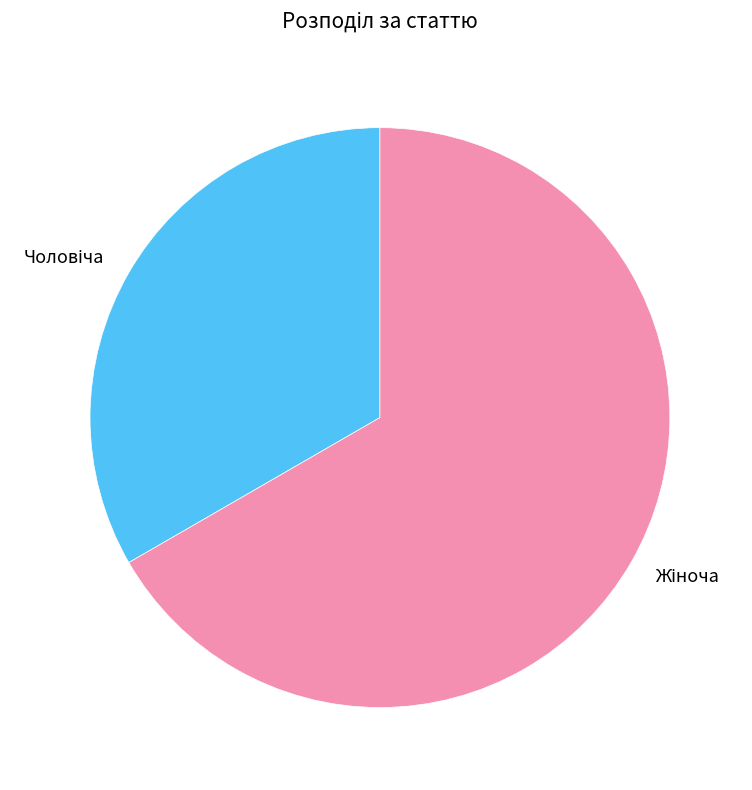

Is there a majority slice in this chart?

Yes